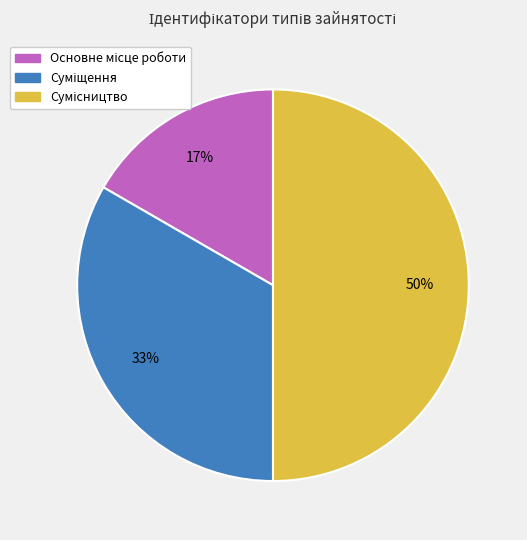

To the nearest percent, what is the difference between the largest and smallest slice percentages?

33%